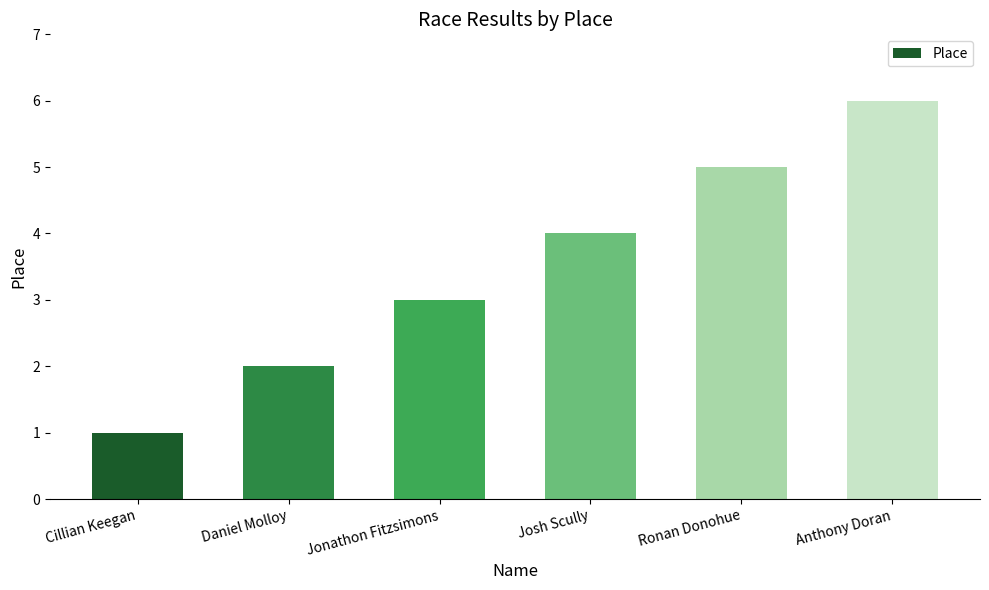

Read the value at Jonathon Fitzsimons.

3